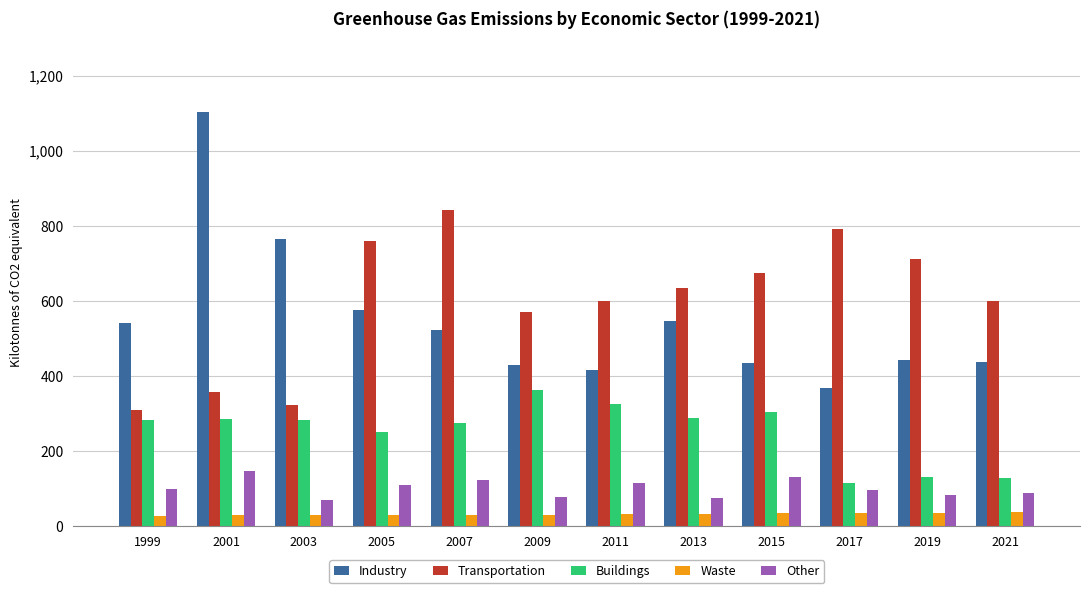

At how many categories does at least one series exceed 486?

12